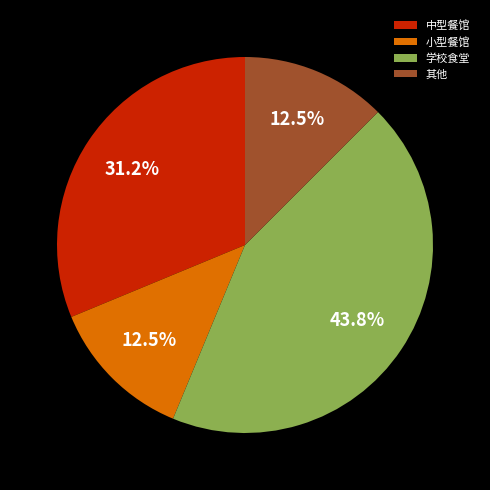

Does any single category account for the majority?

No